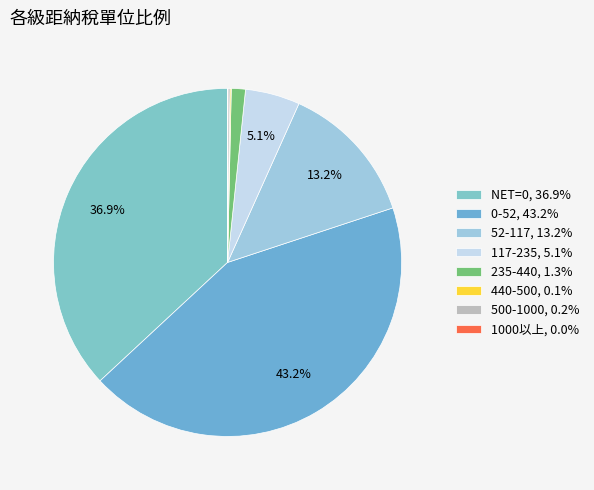

Rank the categories by value from highest to lowest.

0-52, NET=0, 52-117, 117-235, 235-440, 500-1000, 440-500, 1000以上